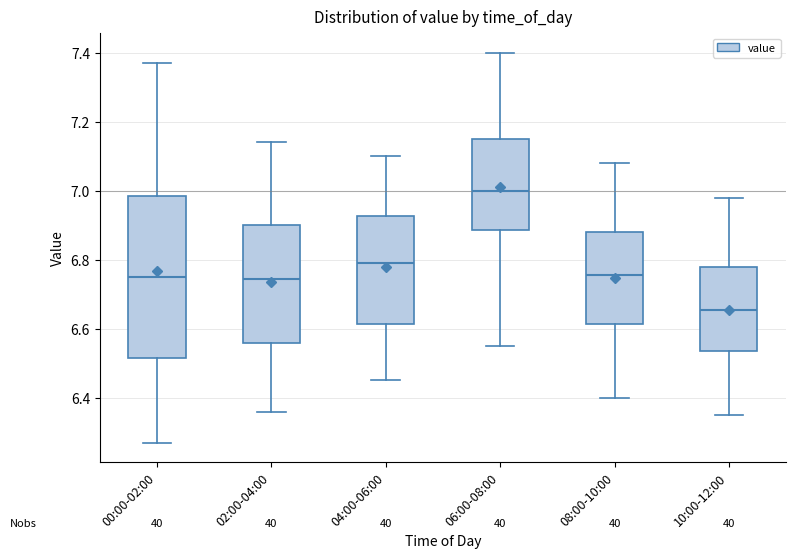

Reading left to right, transcribe this box plot: for each box, give where its median line is, the range the box spans, and where its two whiskers end, as read against the y-axis. The values are not printed on the chart, so give them approximately, as read against the axis.

00:00-02:00: median 6.76, box 6.52 to 6.98, whiskers 6.28 to 7.38
02:00-04:00: median 6.74, box 6.56 to 6.90, whiskers 6.36 to 7.14
04:00-06:00: median 6.80, box 6.62 to 6.92, whiskers 6.46 to 7.10
06:00-08:00: median 7.00, box 6.88 to 7.16, whiskers 6.56 to 7.40
08:00-10:00: median 6.76, box 6.62 to 6.88, whiskers 6.40 to 7.08
10:00-12:00: median 6.66, box 6.54 to 6.78, whiskers 6.36 to 6.98